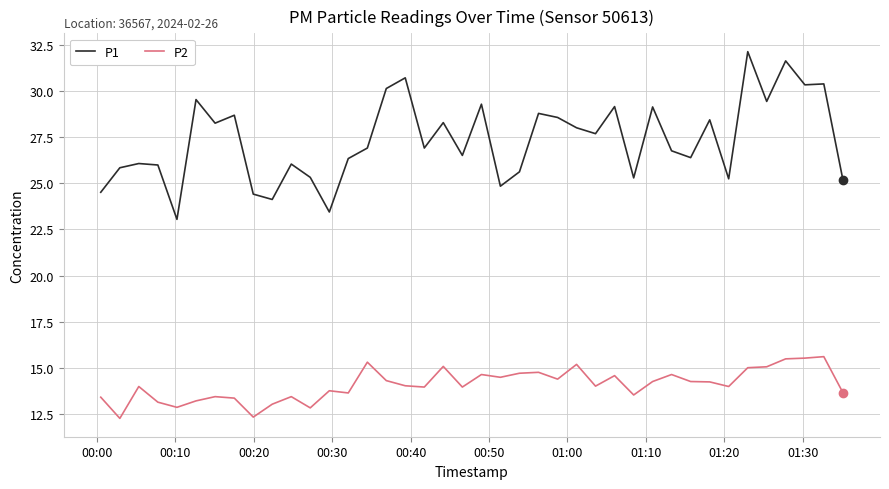

True or false: P2 and P1 cross at least once.

False